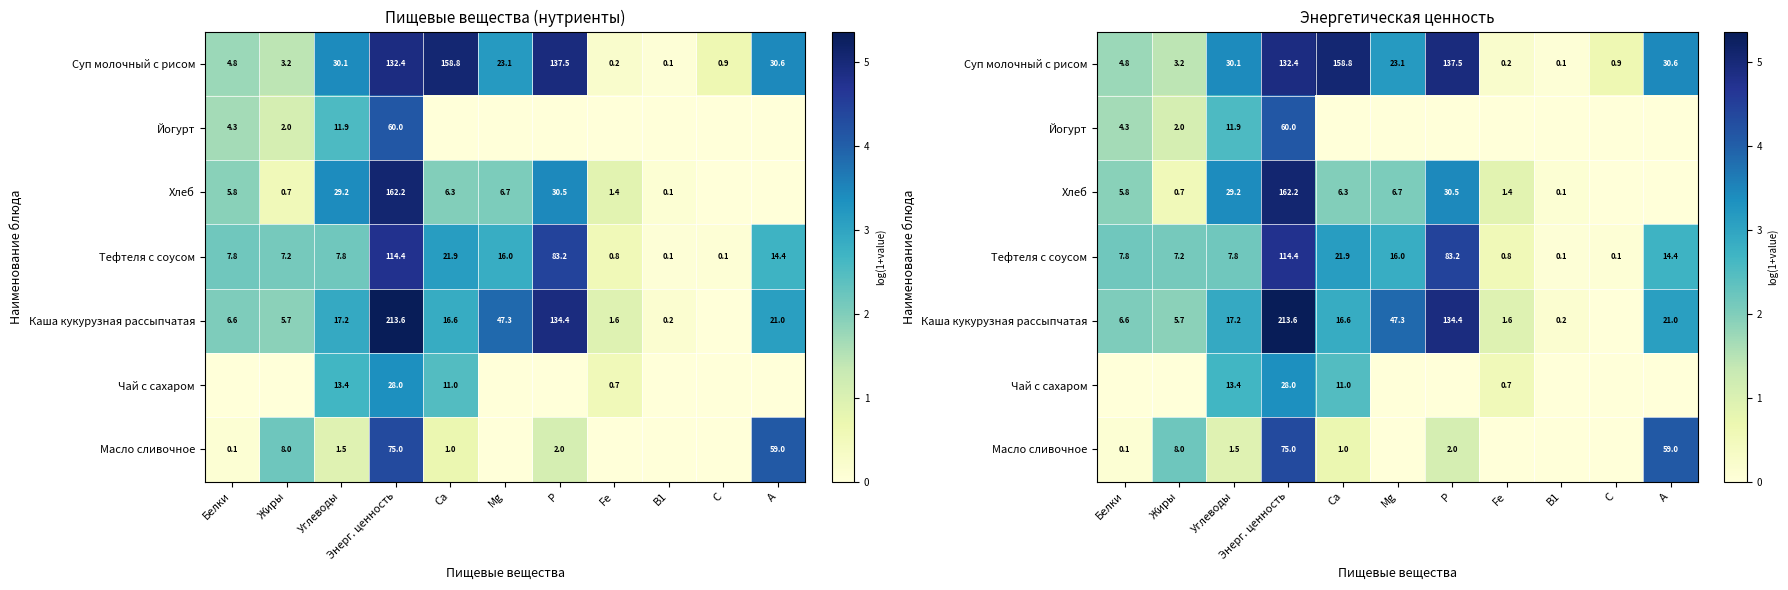

How many values in Хлеб are above zero?

9